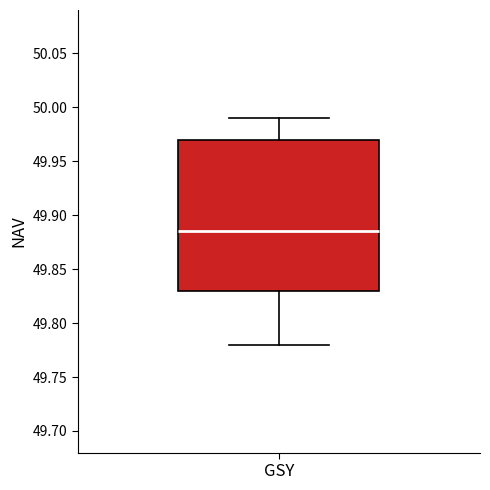

Transcribe this box plot: give where the median line is, the range the box spans, and where the two whiskers end, as read against the y-axis. The values are not printed on the chart, so give them approximately, as read against the axis.

median 49.885, box 49.830 to 49.970, whiskers 49.780 to 49.990